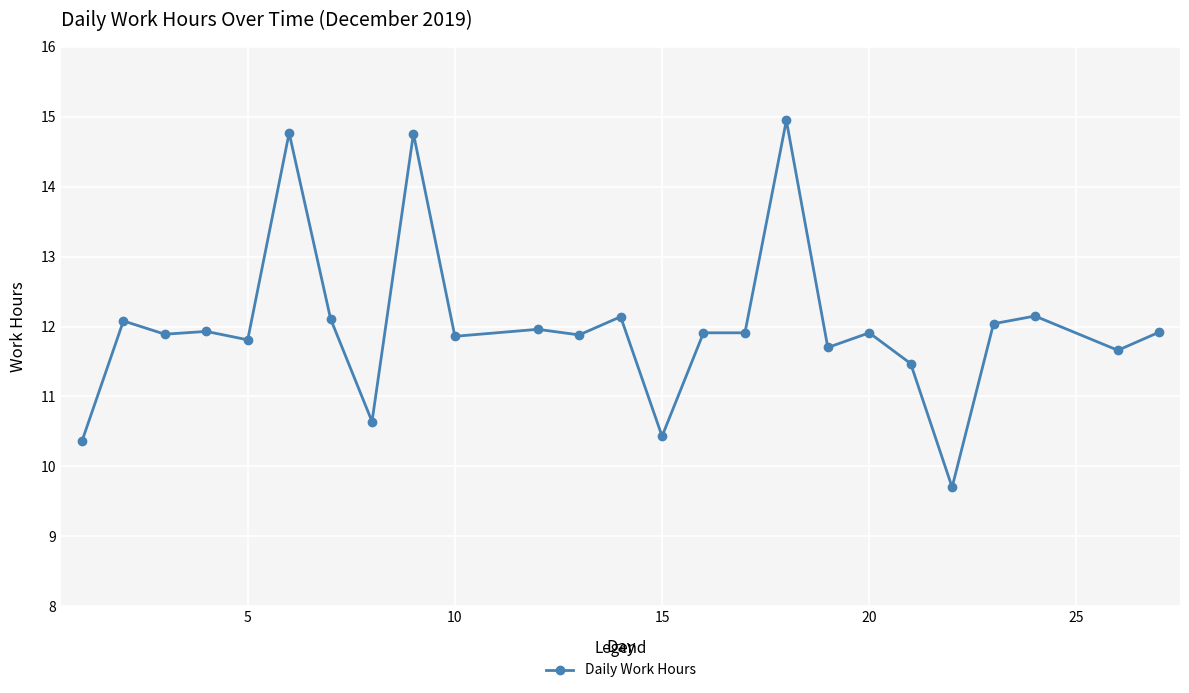

What is the average value?

12.0